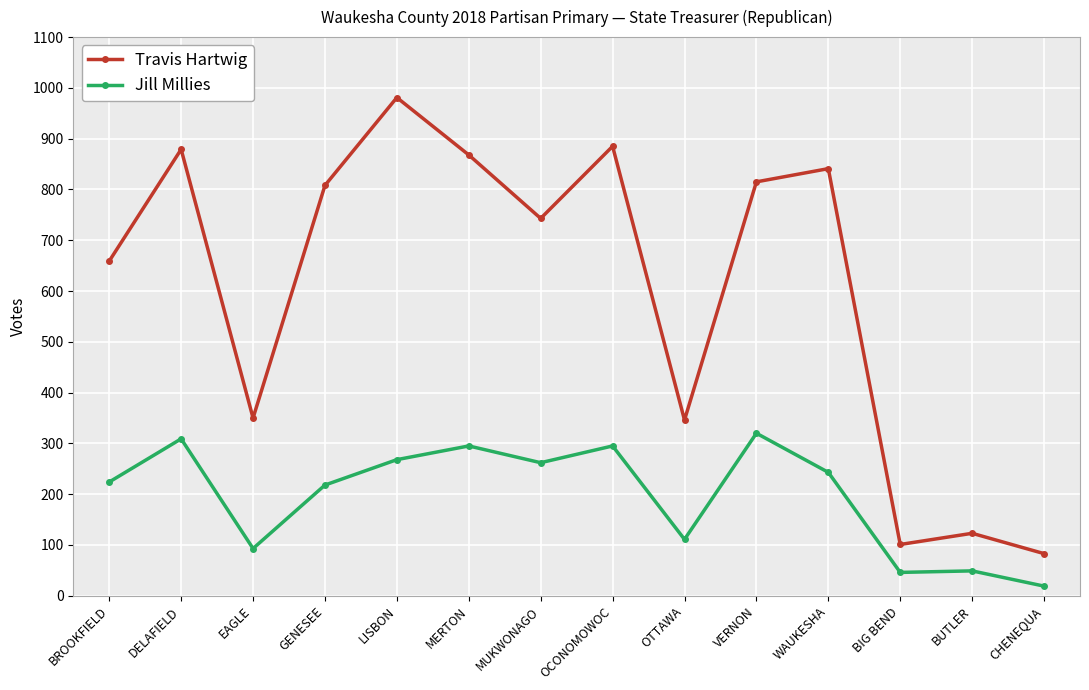

The value of Travis Hartwig at CHENEQUA is 144. True or false?

False